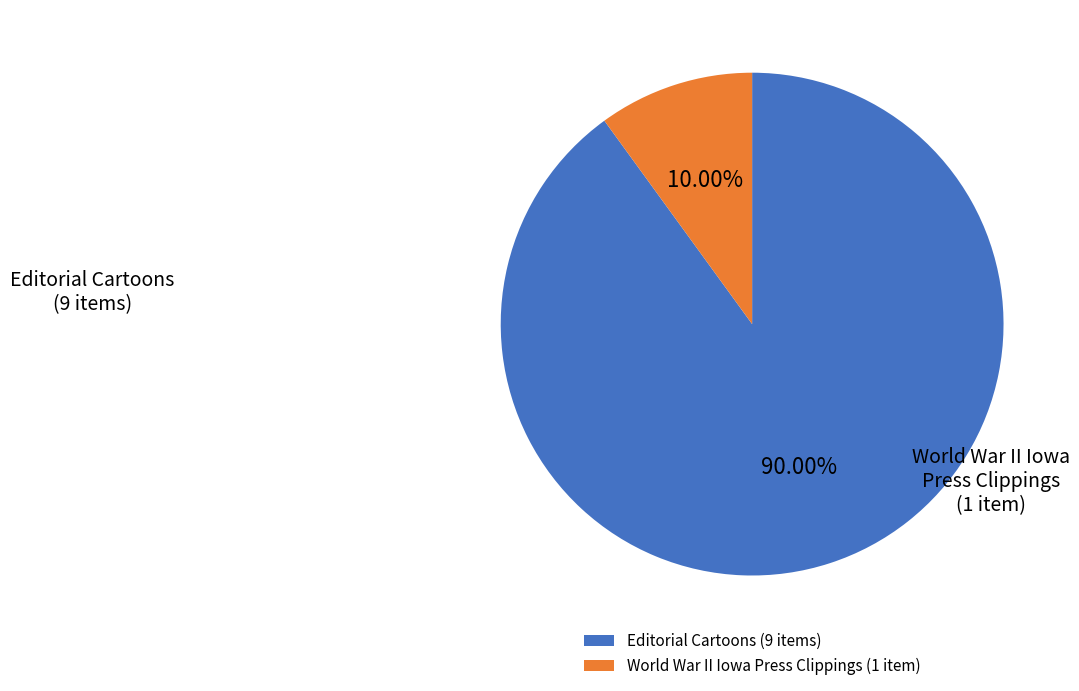

What is the largest slice in the pie chart?

Editorial Cartoons (9 items)